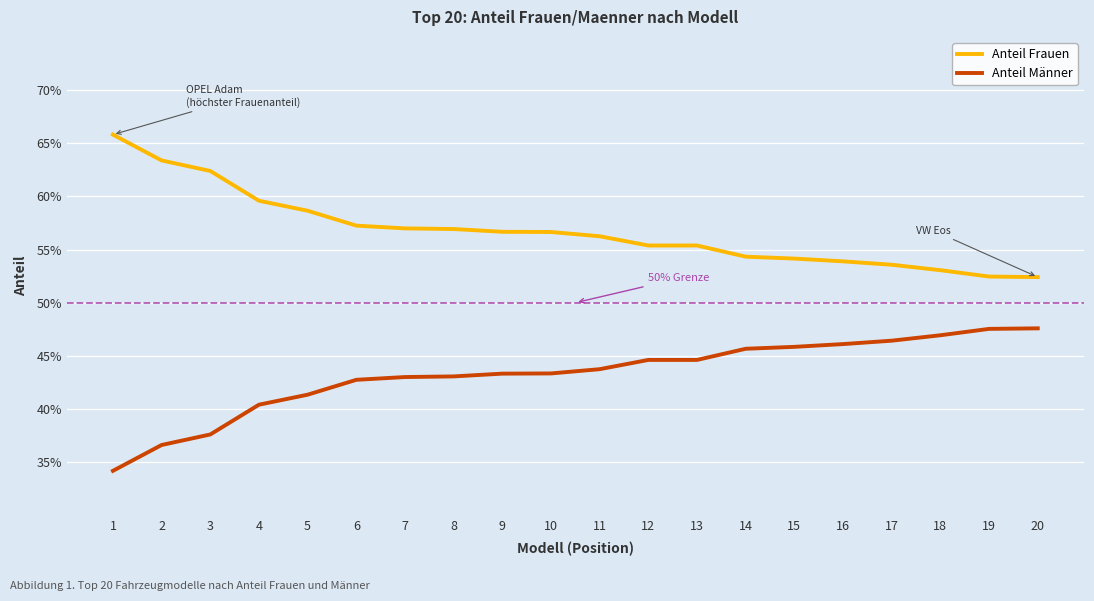

True or false: Anteil Frauen and Anteil Männer intersect in this chart.

False